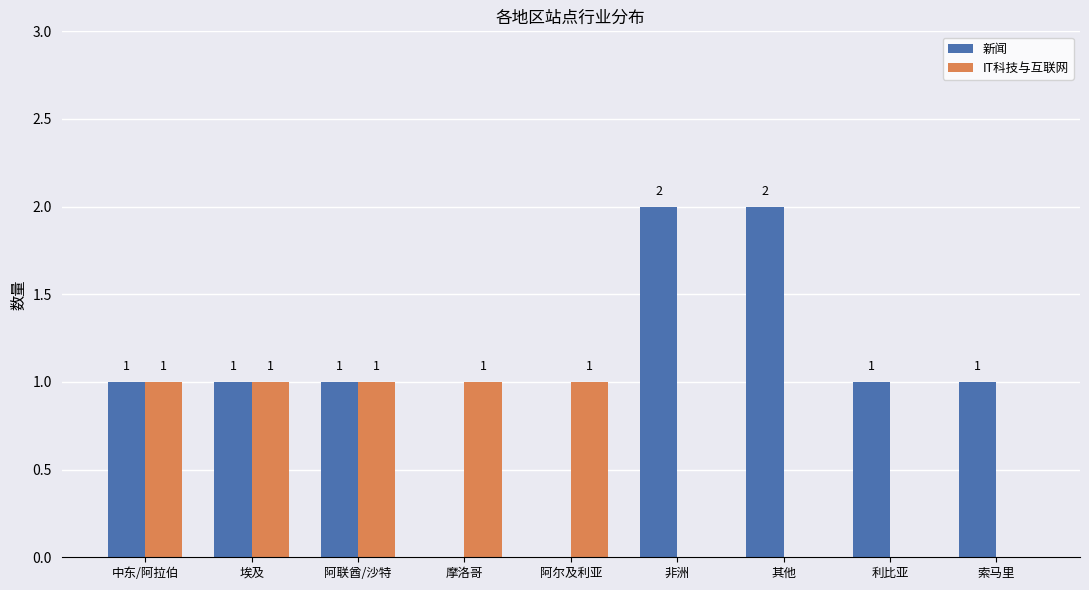

Which series has the largest total across all categories?

新闻